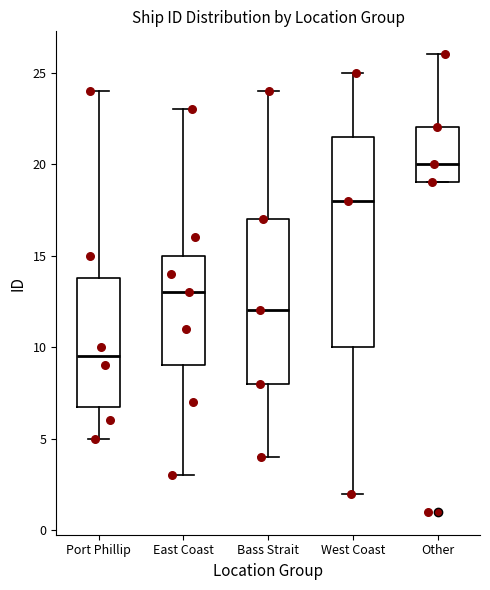

Which box's median line is the lowest?

Port Phillip